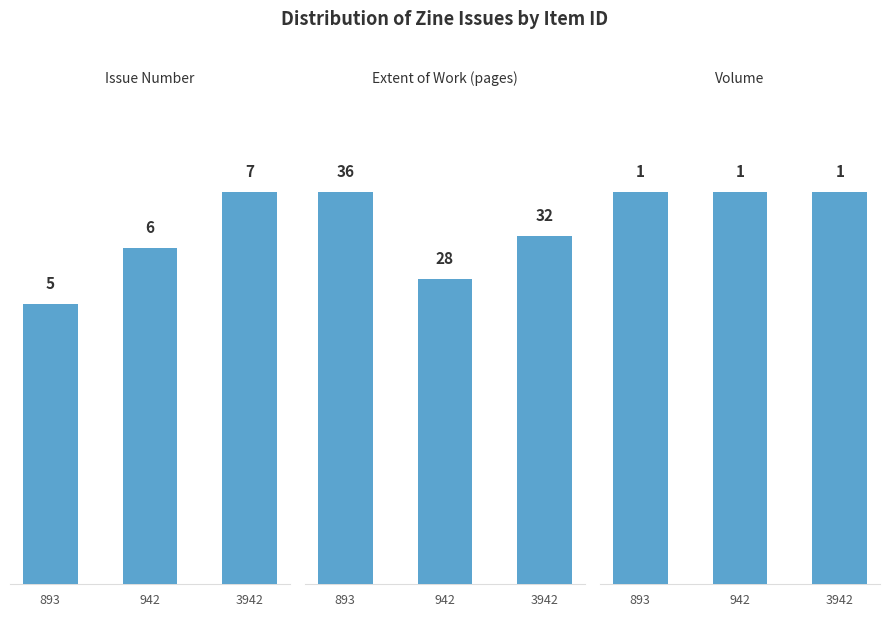

How many values in the Extent of Work series exceed 32?

1